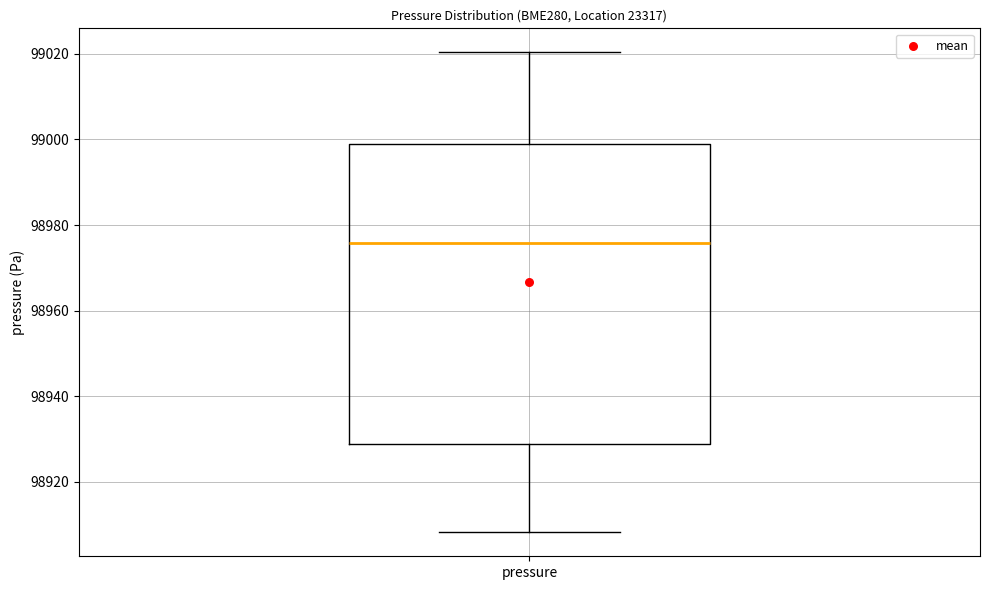

Transcribe this box plot: give where the median line is, the range the box spans, and where the two whiskers end, as read against the y-axis. The values are not printed on the chart, so give them approximately, as read against the axis.

median 98976, box 98928 to 98998, whiskers 98908 to 99020